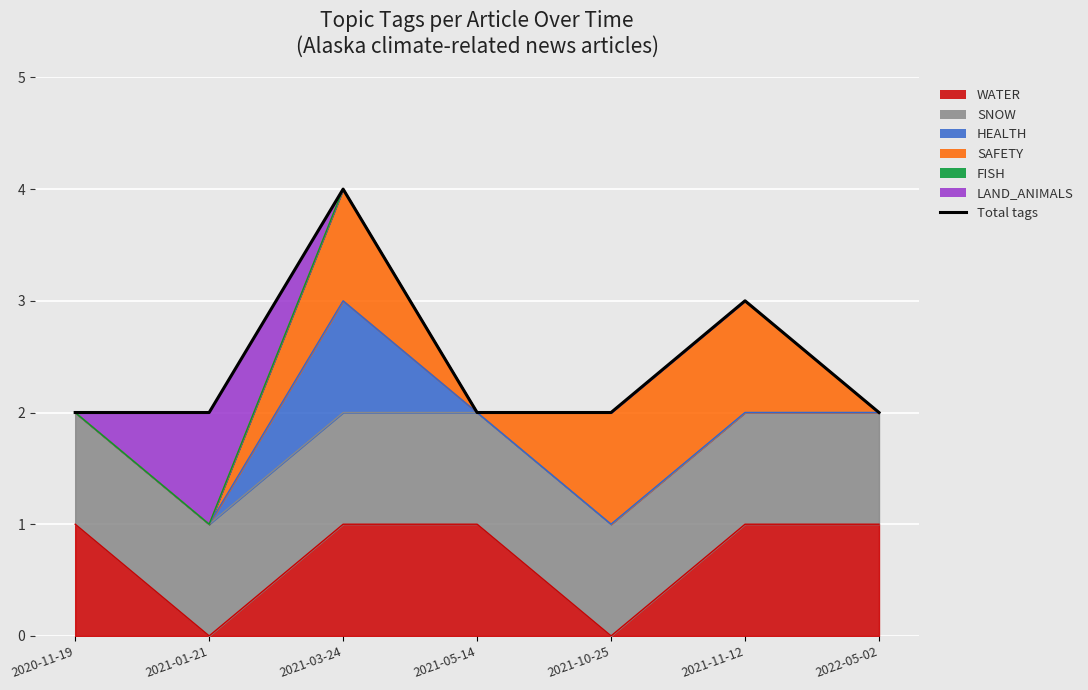

Rank the categories by value from lowest to highest.

2020-11-19, 2021-01-21, 2021-05-14, 2021-10-25, 2022-05-02, 2021-11-12, 2021-03-24